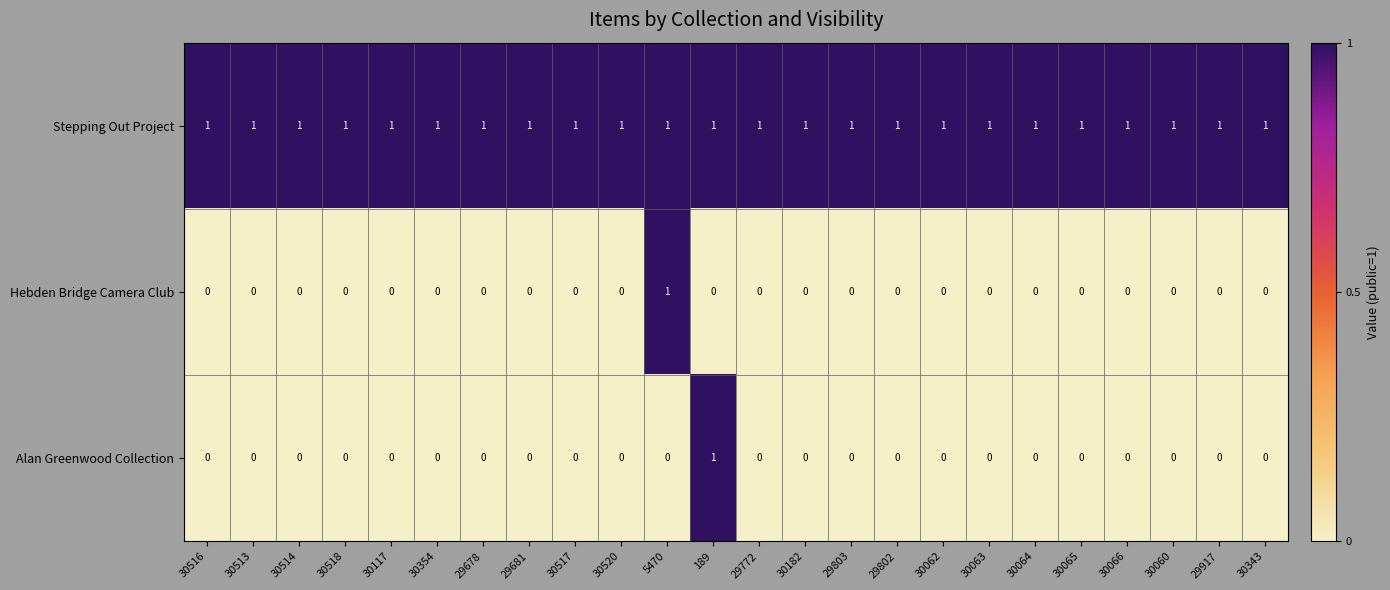

Count the Hebden Bridge Camera Club values in the range 0 to 1.

24